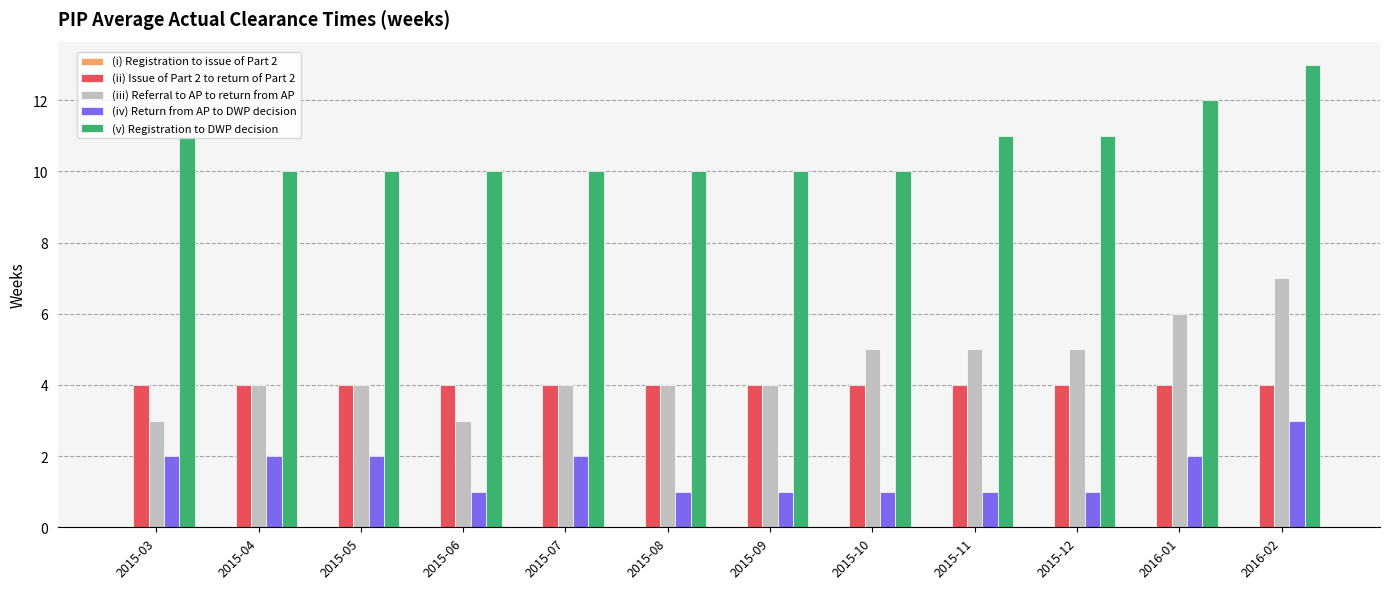

Which category has the highest value across all series?

2016-02